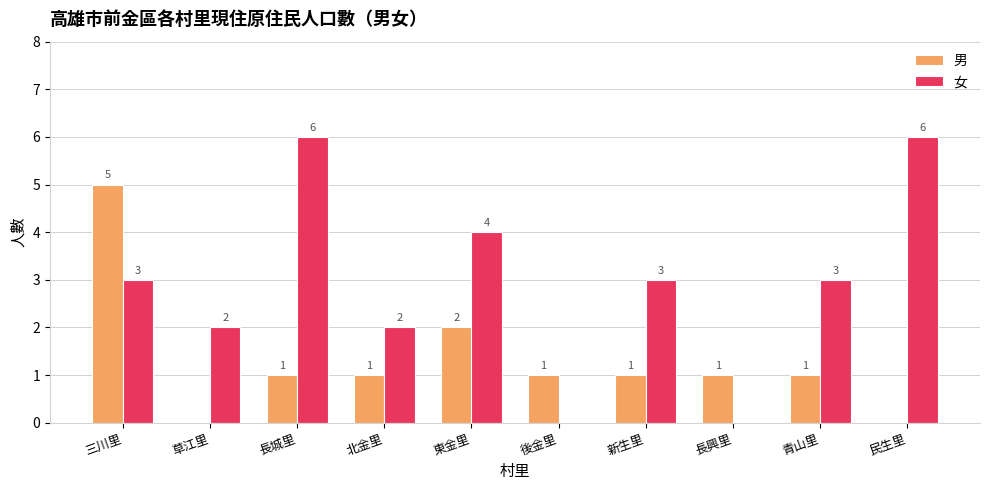

Reading left to right, list all the values displayed in this chart.

男: 三川里=5	草江里=0	長城里=1	北金里=1	東金里=2	後金里=1	新生里=1	長興里=1	青山里=1	民生里=0
女: 三川里=3	草江里=2	長城里=6	北金里=2	東金里=4	後金里=0	新生里=3	長興里=0	青山里=3	民生里=6